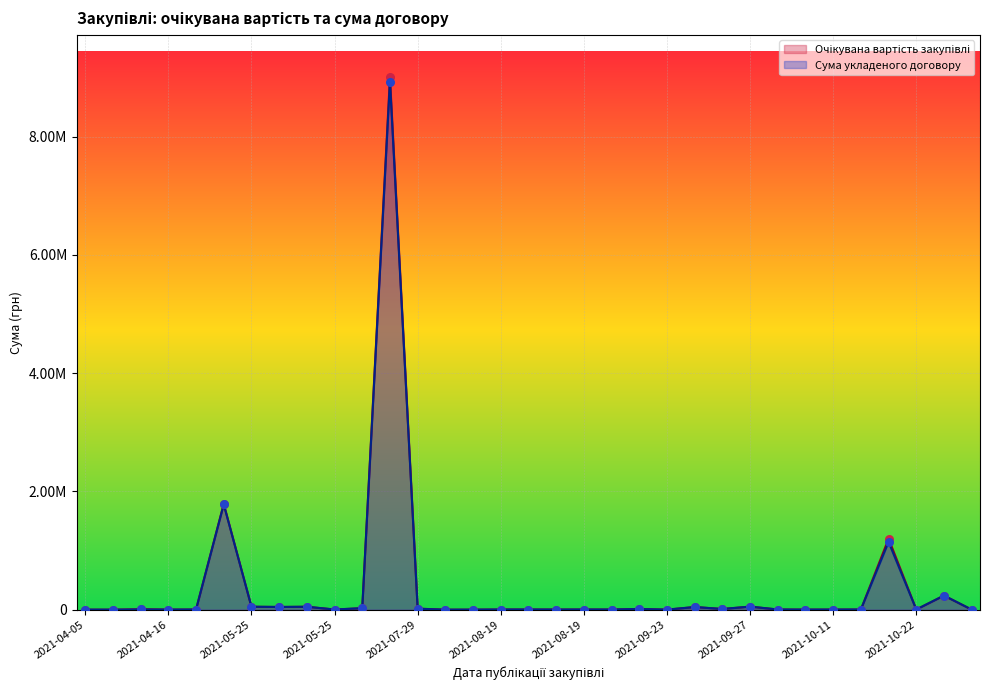

At how many categories does at least one series exceed 8942564?

1